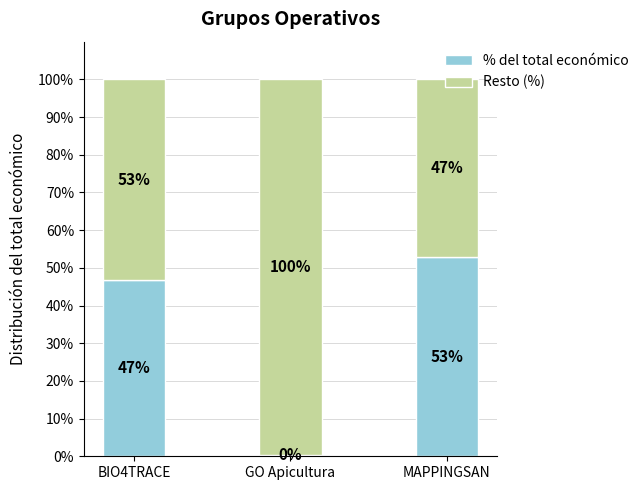

What is the sum of all % del total económico values?

100.0